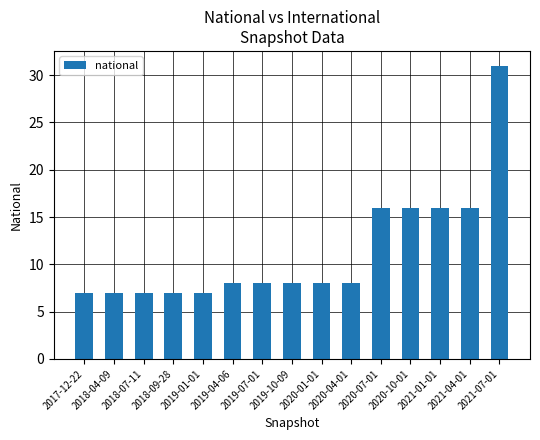

What is the maximum value shown in the chart?

31